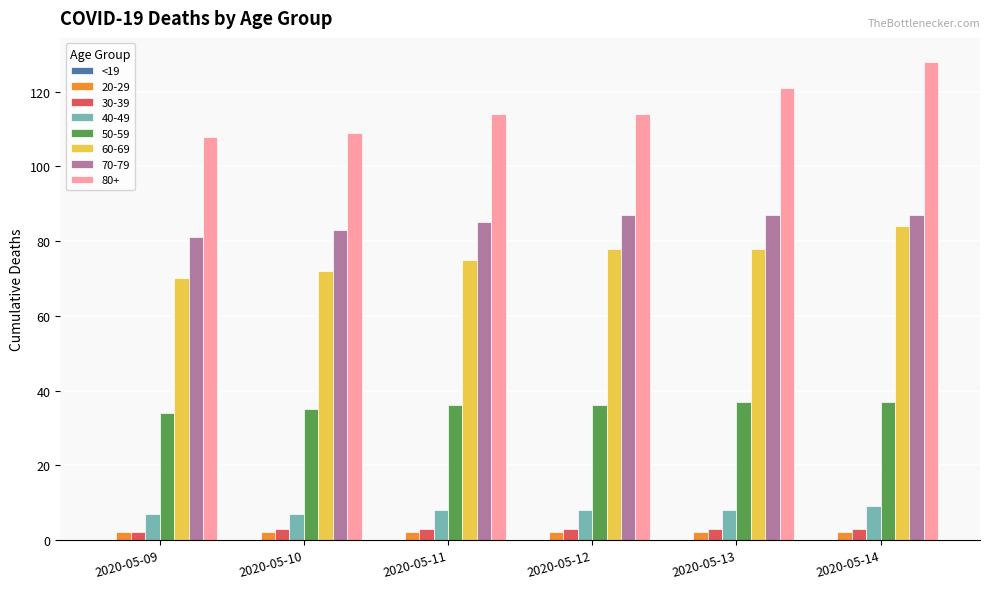

What is the lowest value of the 60-69 series?

70